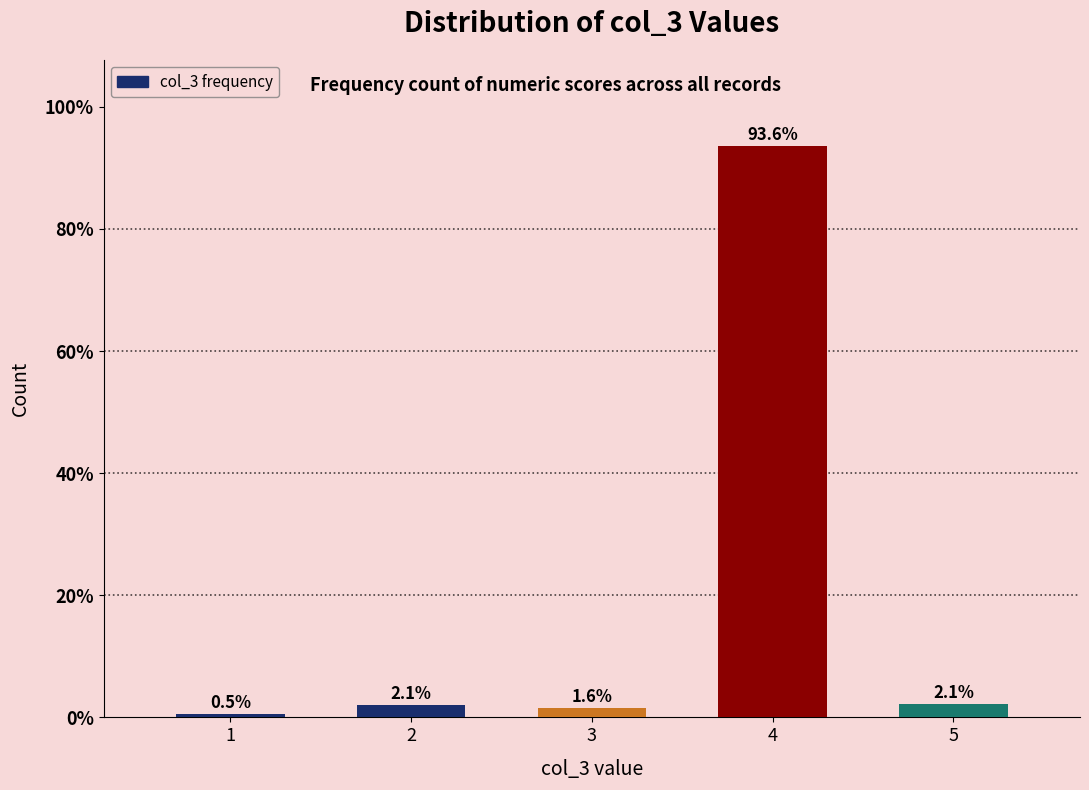

Reading right to left, list all the values displayed in this chart.

2.1	93.6	1.6	2.1	0.5